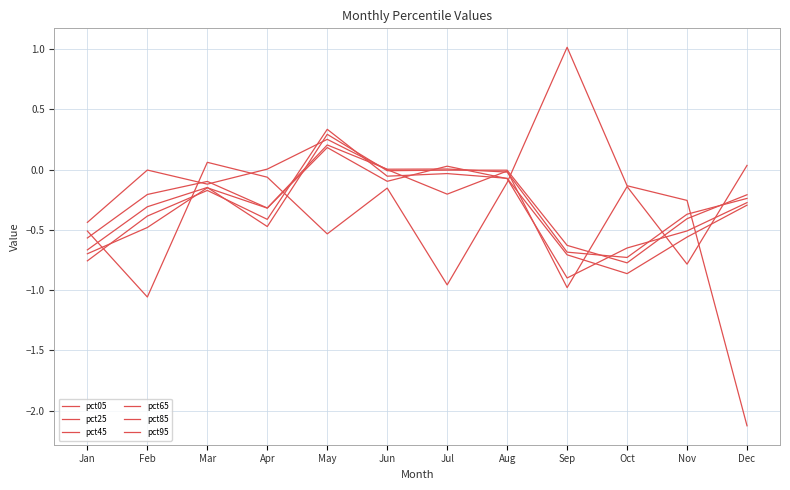

How many lines are shown in the chart?

6